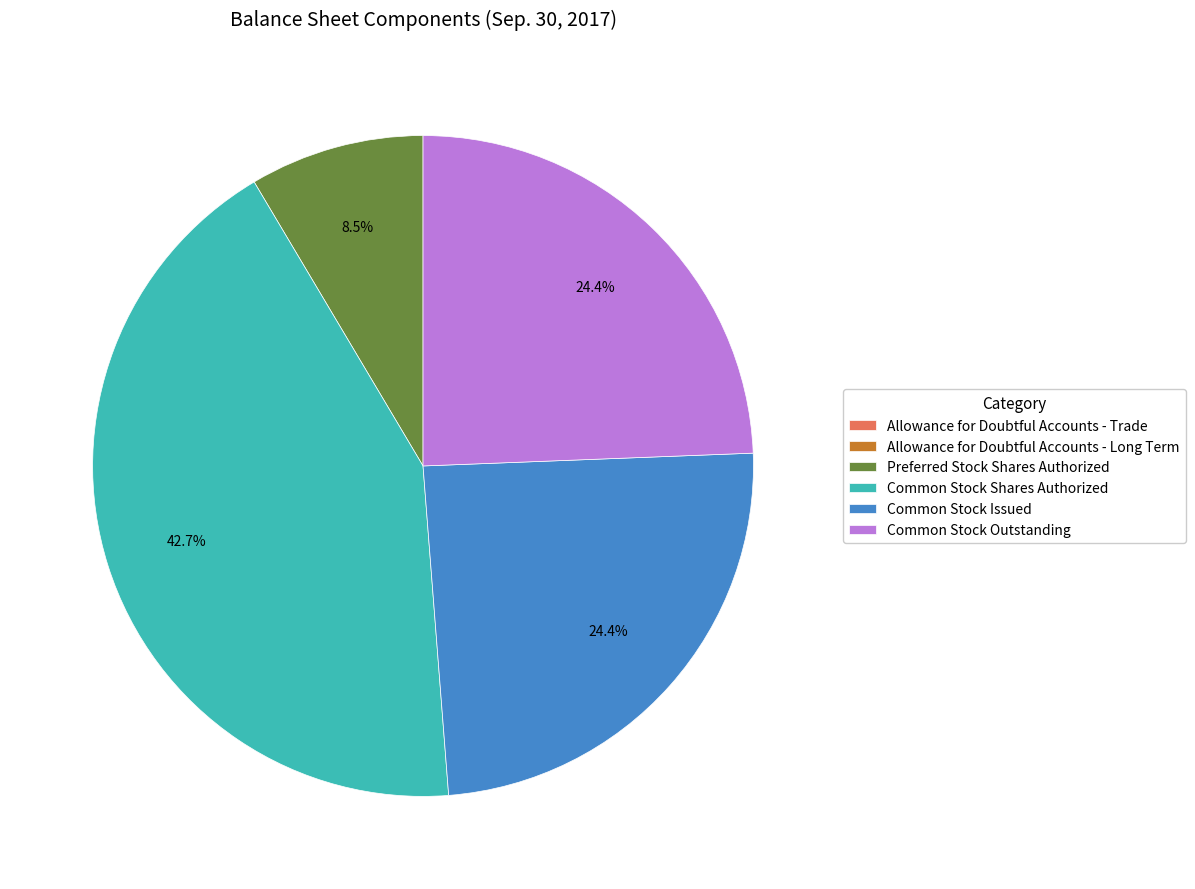

Does any single category account for the majority?

No